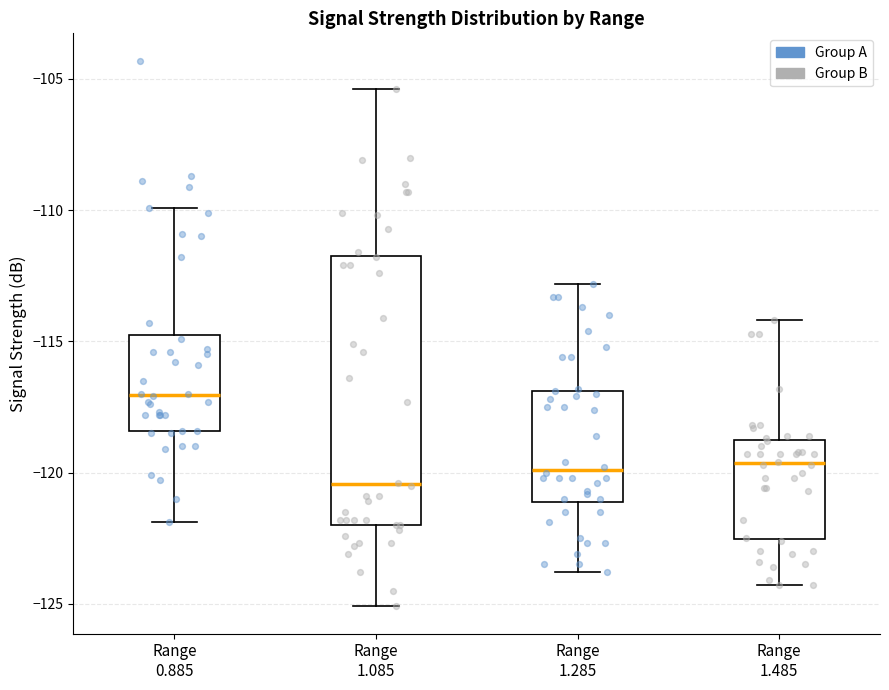

Reading left to right, transcribe this box plot: for each box, give where its median line is, the range the box spans, and where its two whiskers end, as read against the y-axis. The values are not printed on the chart, so give them approximately, as read against the axis.

Range 0.885: median -117.0, box -118.5 to -114.5, whiskers -122.0 to -110.0
Range 1.085: median -120.5, box -122.0 to -111.5, whiskers -125.0 to -105.5
Range 1.285: median -120.0, box -121.0 to -117.0, whiskers -124.0 to -113.0
Range 1.485: median -119.5, box -122.5 to -119.0, whiskers -124.5 to -114.0